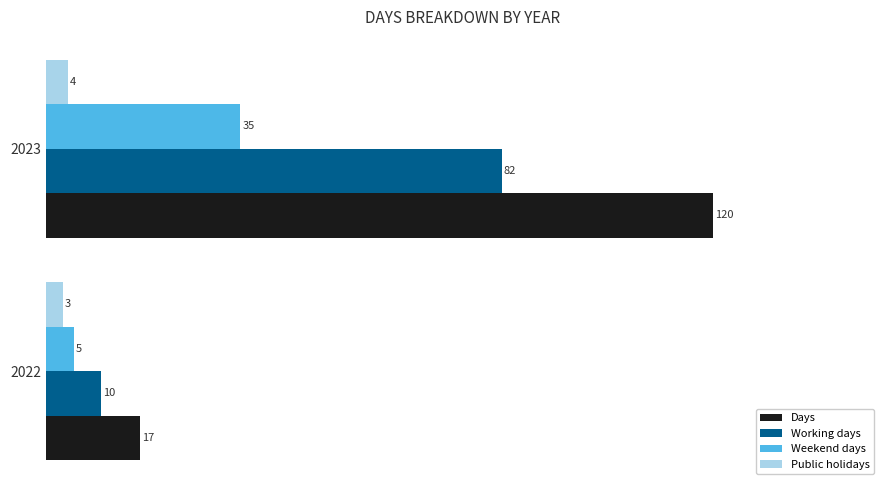

Is the value of Public holidays at 2023 greater than the value of Weekend days at 2022?

No